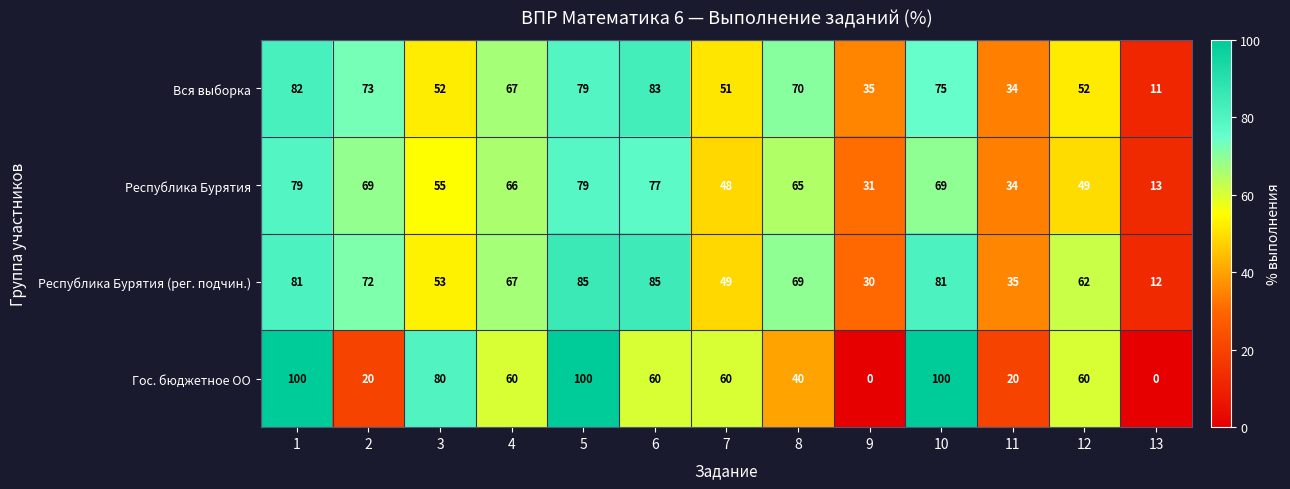

The value of Вся выборка at 5 is 79. True or false?

True